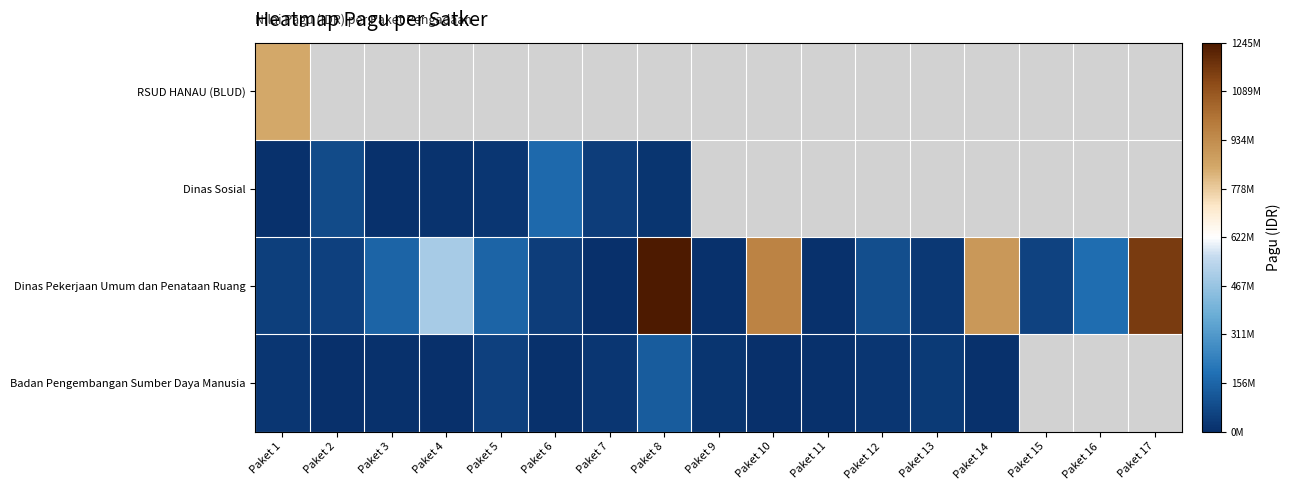

Between Paket 10 and Paket 14, which series saw the biggest shift?

Dinas Pekerjaan Umum dan Penataan Ruang